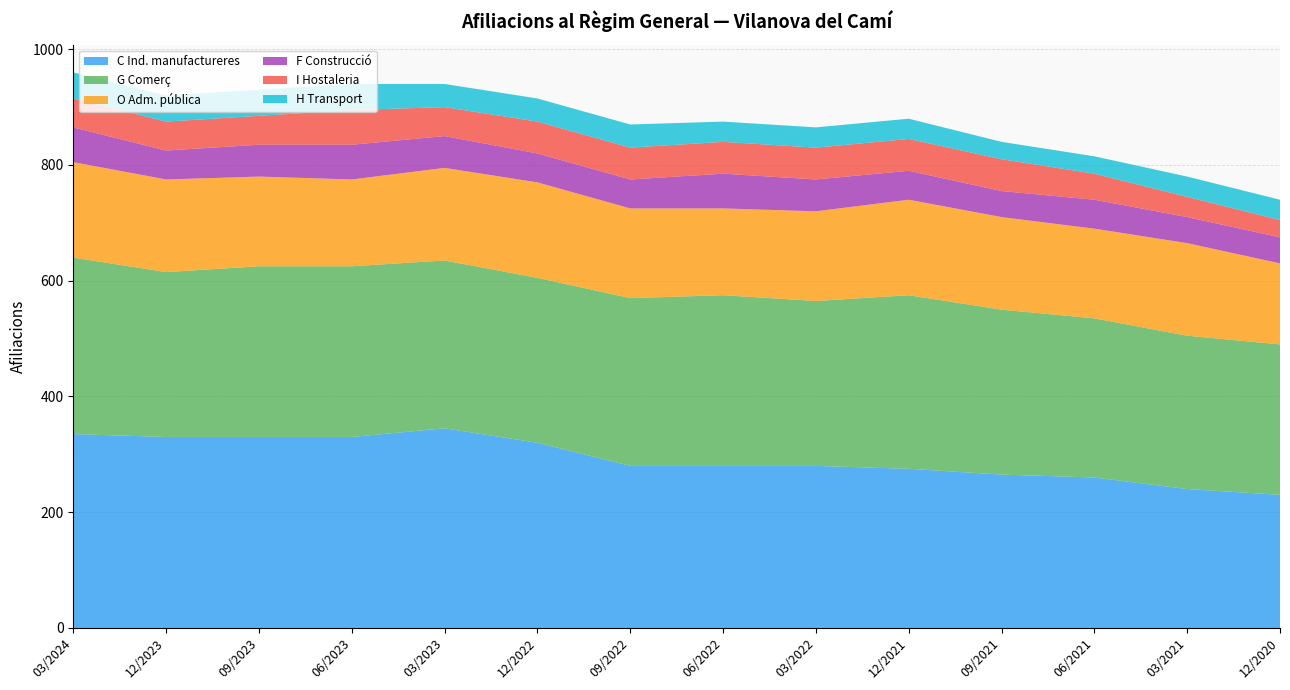

Reading right to left, what are all the values shown in this chart?

C Ind. manufactureres: 12/2020=230	03/2021=240	06/2021=260	09/2021=265	12/2021=275	03/2022=280	06/2022=280	09/2022=280	12/2022=320	03/2023=345	06/2023=330	09/2023=330	12/2023=330	03/2024=335
G Comerç: 12/2020=260	03/2021=265	06/2021=275	09/2021=285	12/2021=300	03/2022=285	06/2022=295	09/2022=290	12/2022=285	03/2023=290	06/2023=295	09/2023=295	12/2023=285	03/2024=305
O Adm. pública: 12/2020=140	03/2021=160	06/2021=155	09/2021=160	12/2021=165	03/2022=155	06/2022=150	09/2022=155	12/2022=165	03/2023=160	06/2023=150	09/2023=155	12/2023=160	03/2024=165
F Construcció: 12/2020=45	03/2021=45	06/2021=50	09/2021=45	12/2021=50	03/2022=55	06/2022=60	09/2022=50	12/2022=50	03/2023=55	06/2023=60	09/2023=55	12/2023=50	03/2024=60
I Hostaleria: 12/2020=30	03/2021=35	06/2021=45	09/2021=55	12/2021=55	03/2022=55	06/2022=55	09/2022=55	12/2022=55	03/2023=50	06/2023=60	09/2023=50	12/2023=50	03/2024=50
H Transport: 12/2020=35	03/2021=35	06/2021=30	09/2021=30	12/2021=35	03/2022=35	06/2022=35	09/2022=40	12/2022=40	03/2023=40	06/2023=45	09/2023=45	12/2023=45	03/2024=45